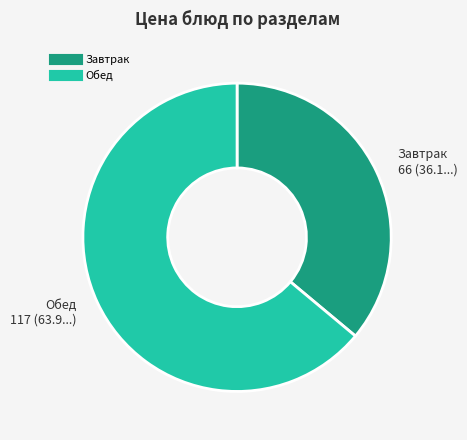

Does any single category account for the majority?

Yes